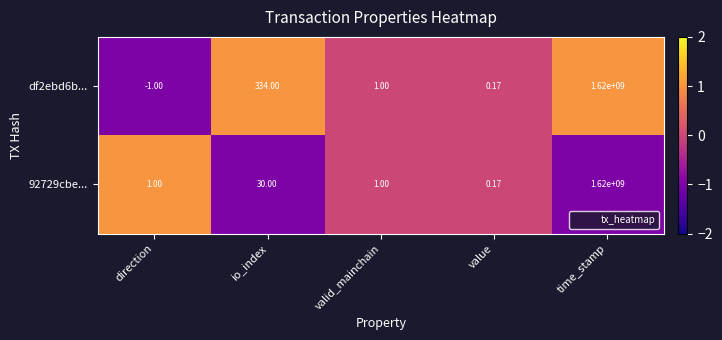

Which series has the largest range (max minus min)?

df2ebd6b...